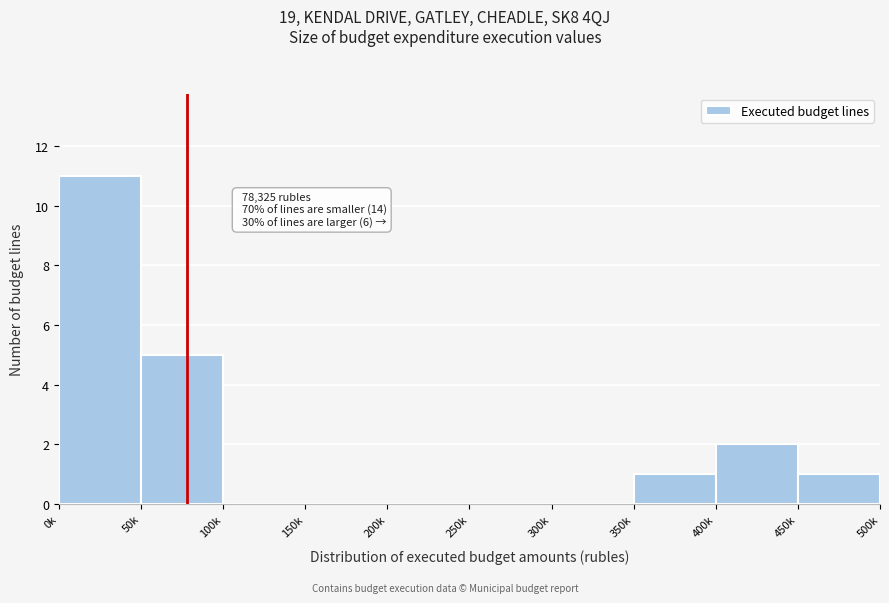

Reading right to left, what are all the values shown in this chart?

450k=1	400k=2	350k=1	300k=0	250k=0	200k=0	150k=0	100k=0	50k=5	0k=11